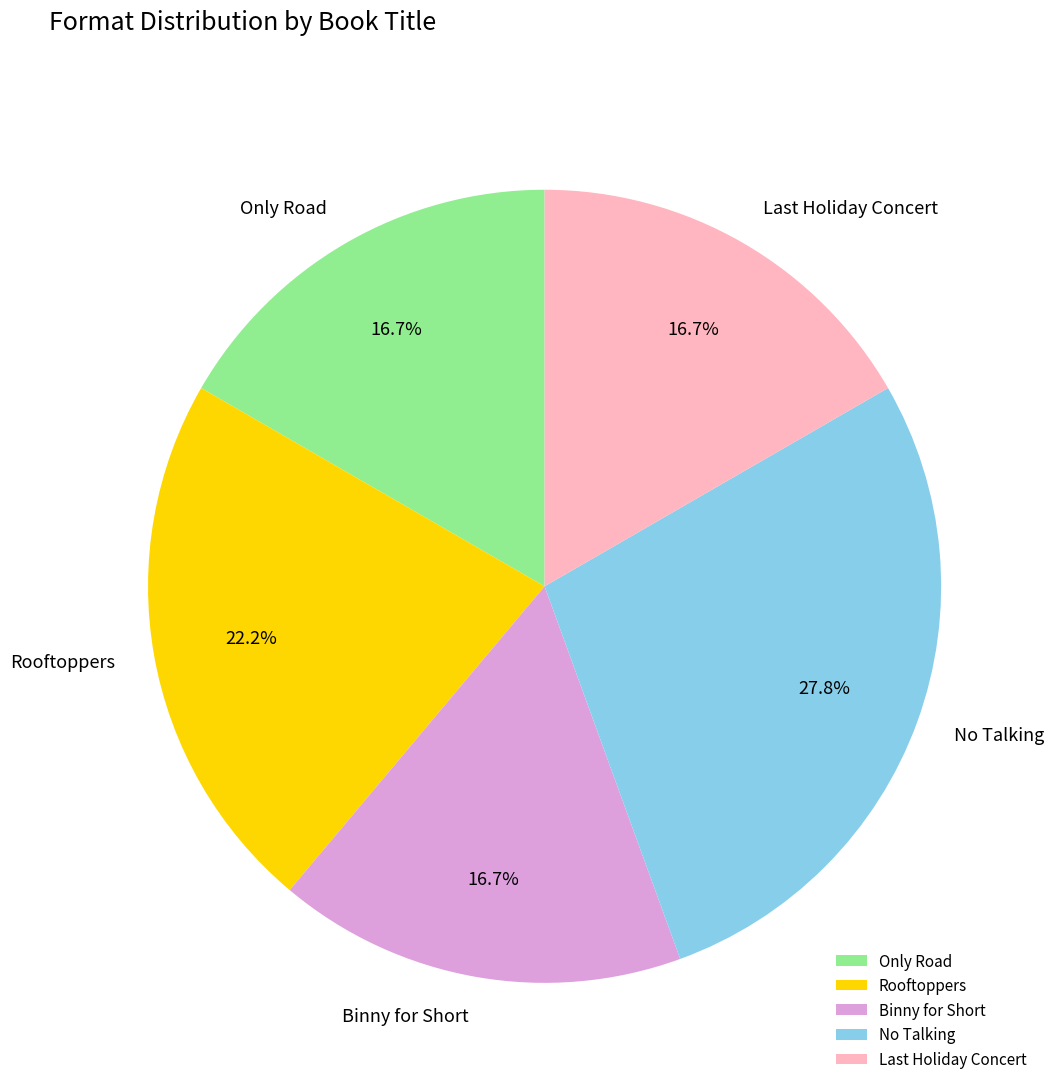

To the nearest percent, what is the difference between the largest and smallest slice percentages?

11%